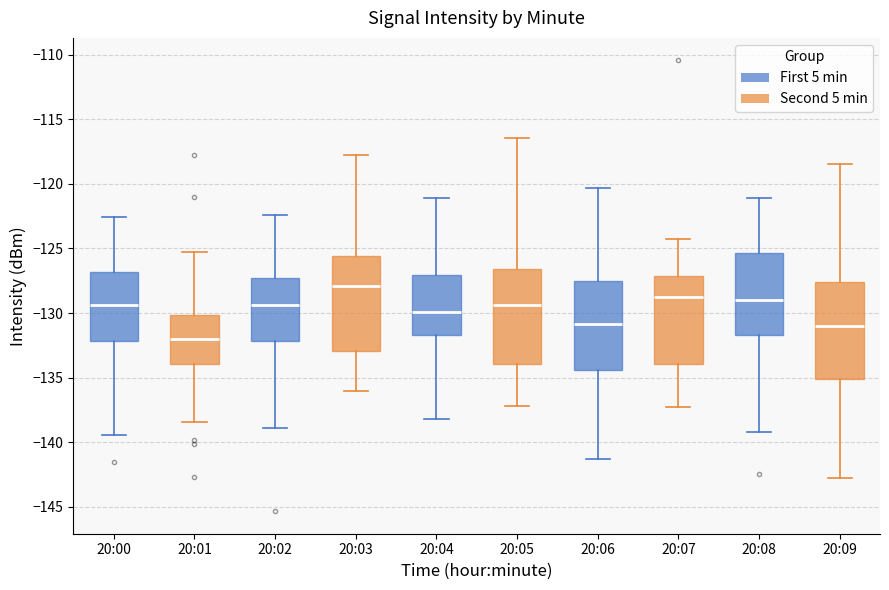

Reading left to right, transcribe this box plot: for each box, give where its median line is, the range the box spans, and where its two whiskers end, as read against the y-axis. The values are not printed on the chart, so give them approximately, as read against the axis.

20:00 (First 5 min): median -129.5, box -132.0 to -127.0, whiskers -139.5 to -122.5
20:00 (Second 5 min): median -132.0, box -134.0 to -130.0, whiskers -138.5 to -125.5
20:02 (First 5 min): median -129.5, box -132.0 to -127.0, whiskers -139.0 to -122.5
20:02 (Second 5 min): median -128.0, box -133.0 to -125.5, whiskers -136.0 to -118.0
20:04 (First 5 min): median -130.0, box -131.5 to -127.0, whiskers -138.0 to -121.0
20:04 (Second 5 min): median -129.5, box -134.0 to -126.5, whiskers -137.0 to -116.5
20:06 (First 5 min): median -131.0, box -134.5 to -127.5, whiskers -141.5 to -120.5
20:06 (Second 5 min): median -128.5, box -134.0 to -127.0, whiskers -137.5 to -124.5
20:08 (First 5 min): median -129.0, box -131.5 to -125.5, whiskers -139.0 to -121.0
20:08 (Second 5 min): median -131.0, box -135.0 to -127.5, whiskers -142.5 to -118.5